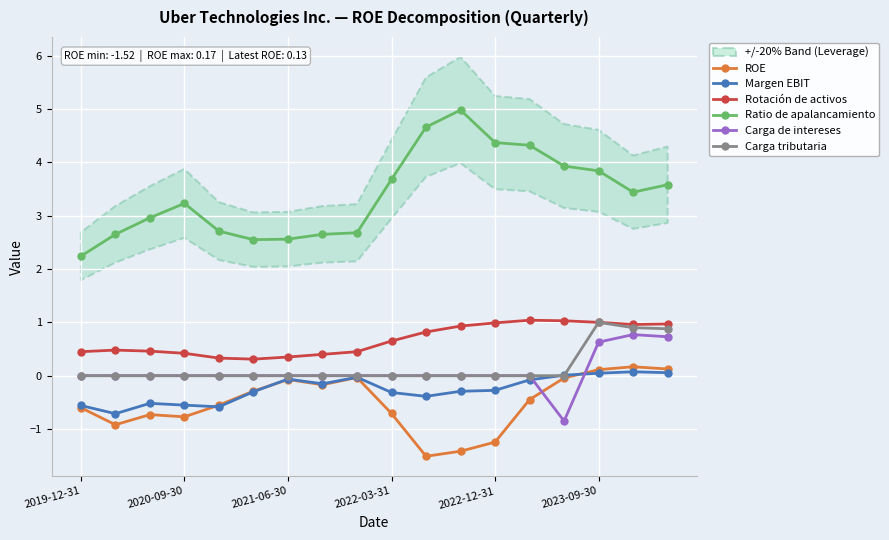

Is it true that Carga de intereses equals 0.0 at 2019-12-31?

True